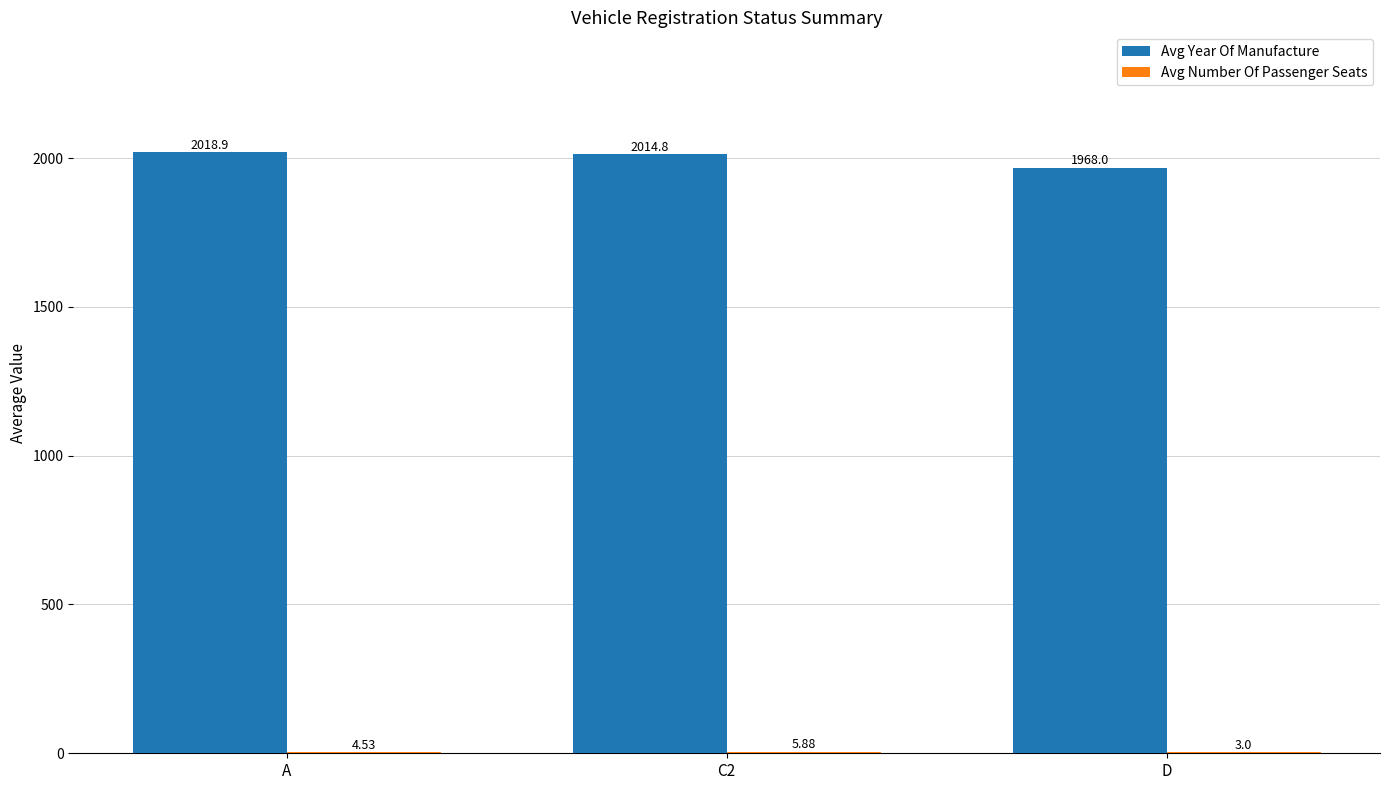

At which category is the sum across all series the highest?

A